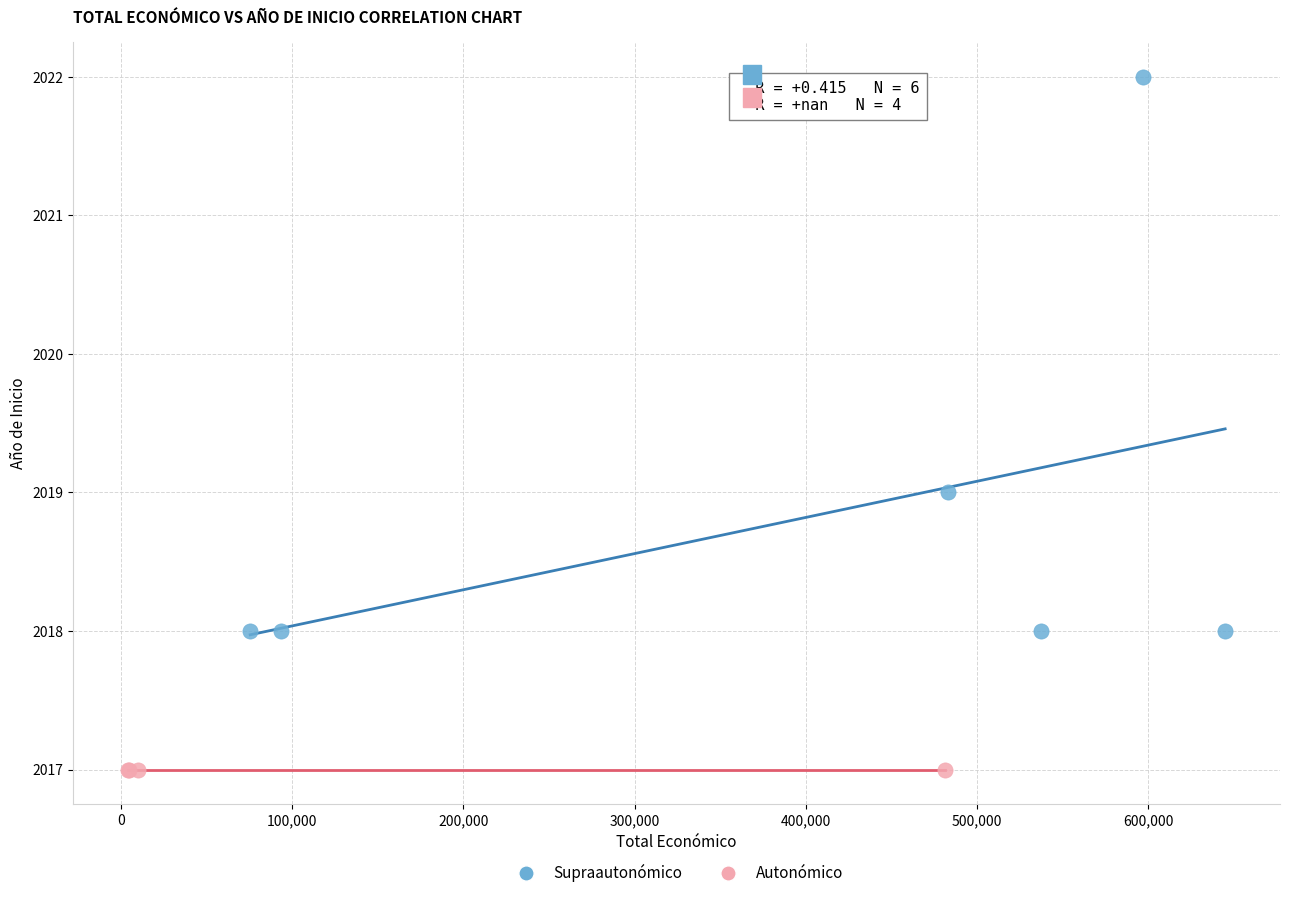

Which series reaches the maximum Y coordinate?

Supraautonómico